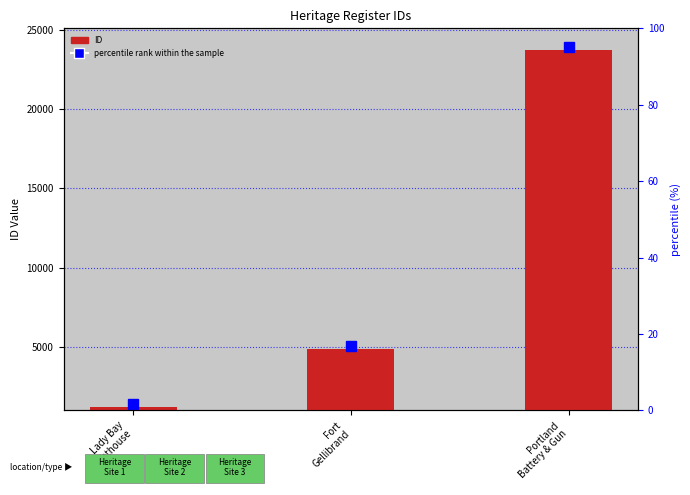

Rank the categories by value from highest to lowest.

Portland
Battery & Gun, Fort
Gellibrand, Lady Bay
Lighthouse